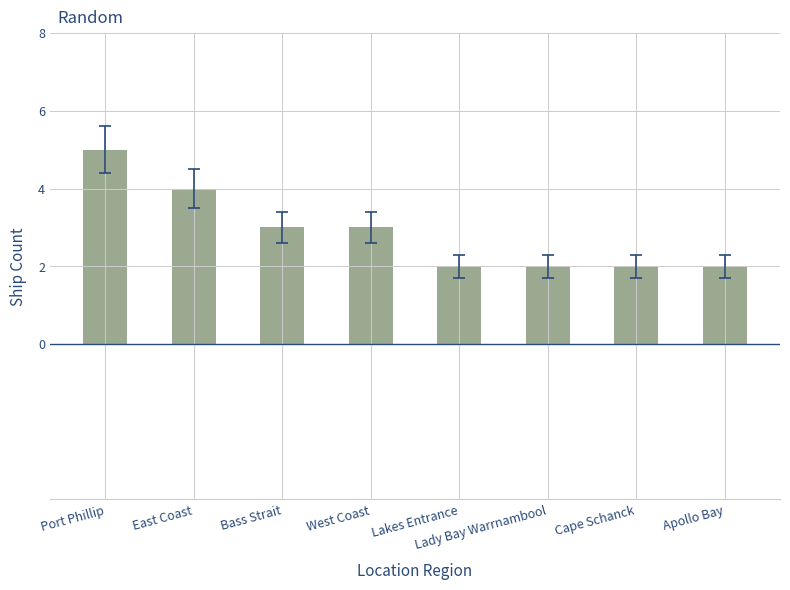

What is the label of the 8th bar from the left?

Apollo Bay